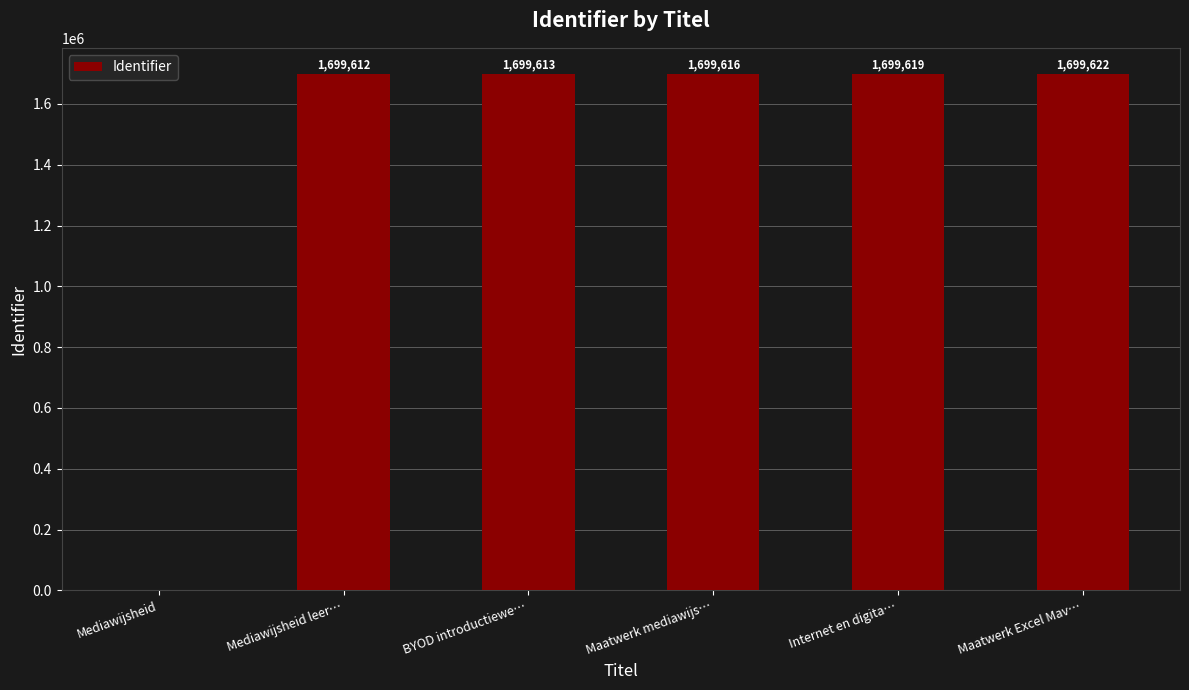

Count the number of categories in the chart.

6